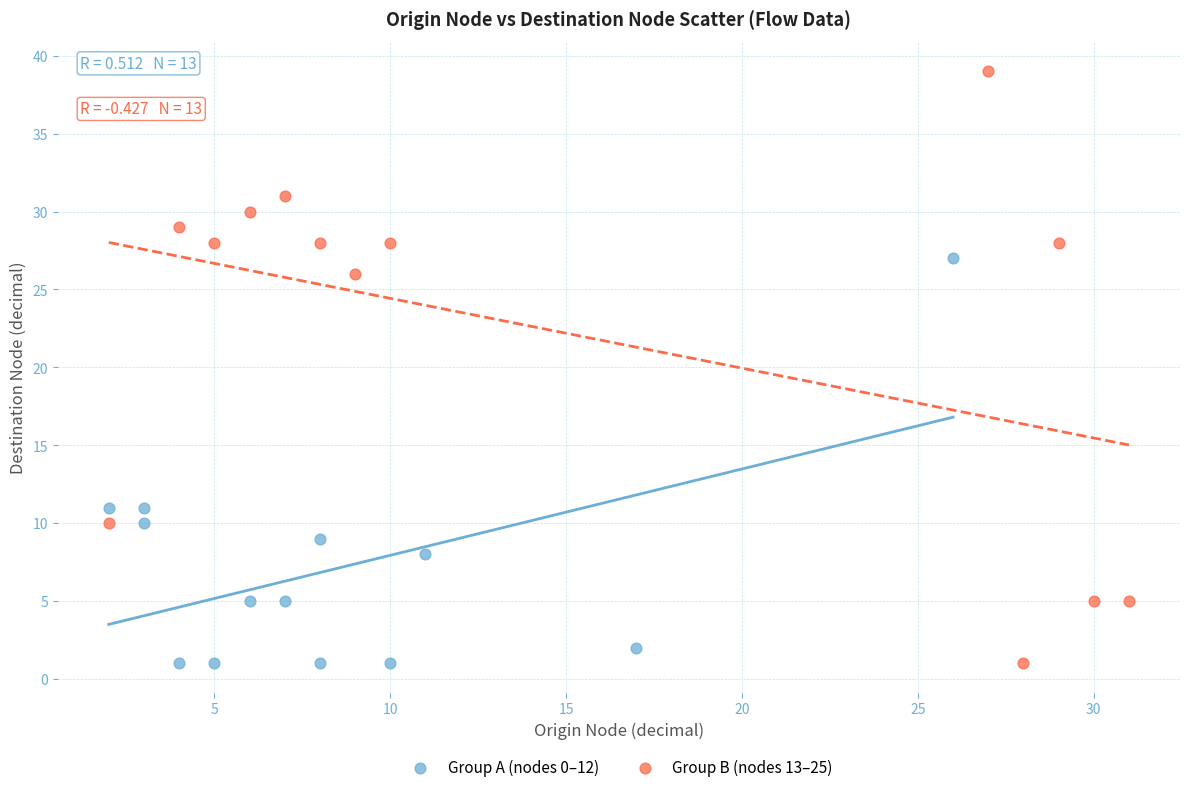

Which series contains the highest Y value?

Group B (nodes 13–25)